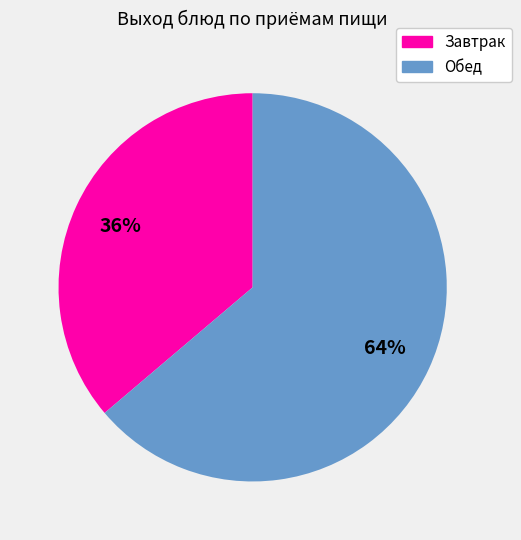

To the nearest percent, what is the difference between the largest and smallest slice percentages?

28%